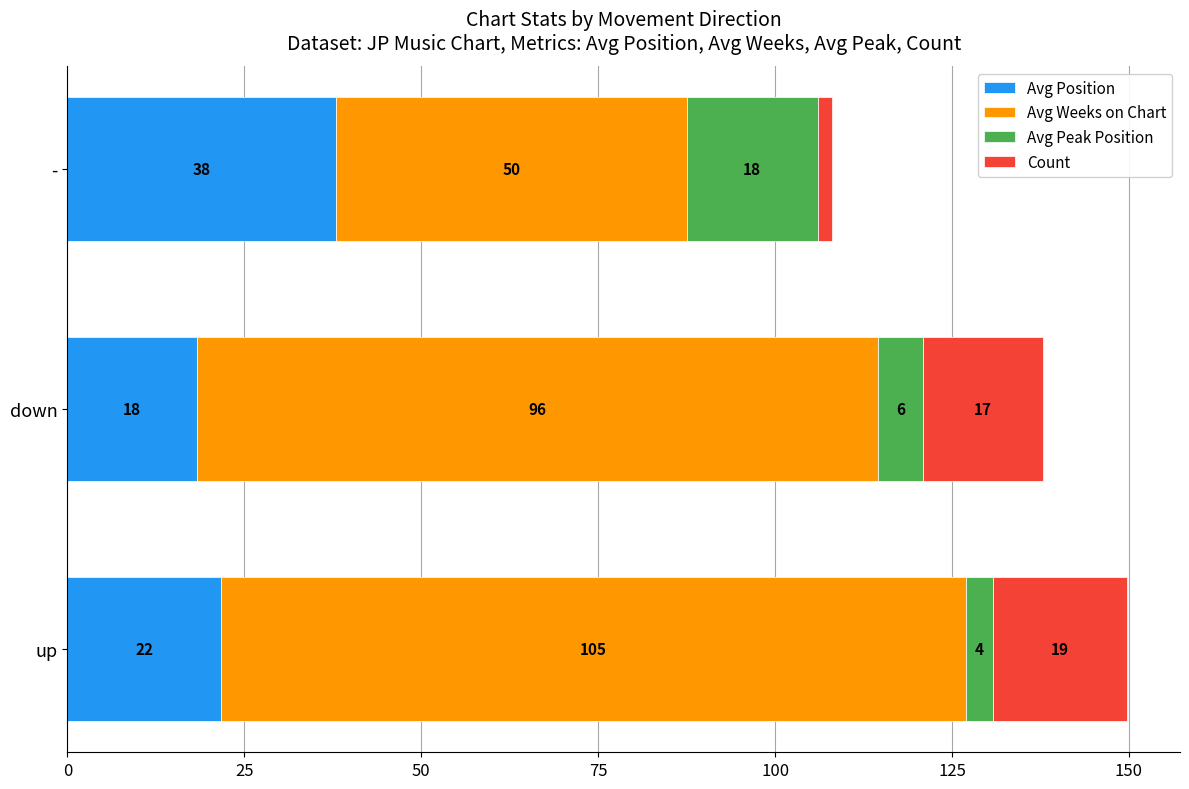

What are all the series names shown in the legend?

Avg Position, Avg Weeks on Chart, Avg Peak Position, Count